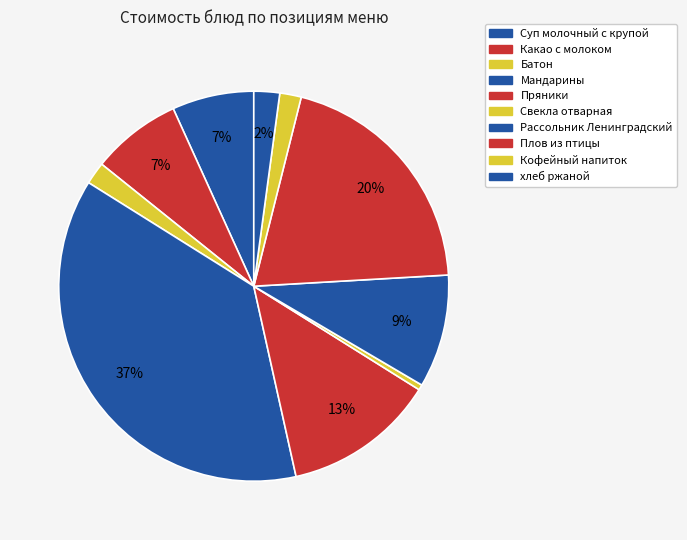

Count the number of slices in the pie.

10